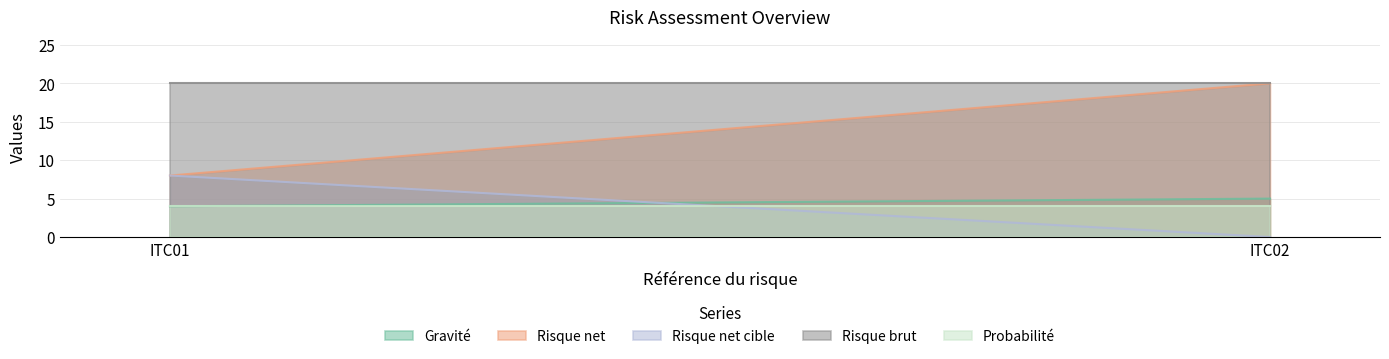

Between ITC01 and ITC02, which series saw the biggest shift?

Risque net